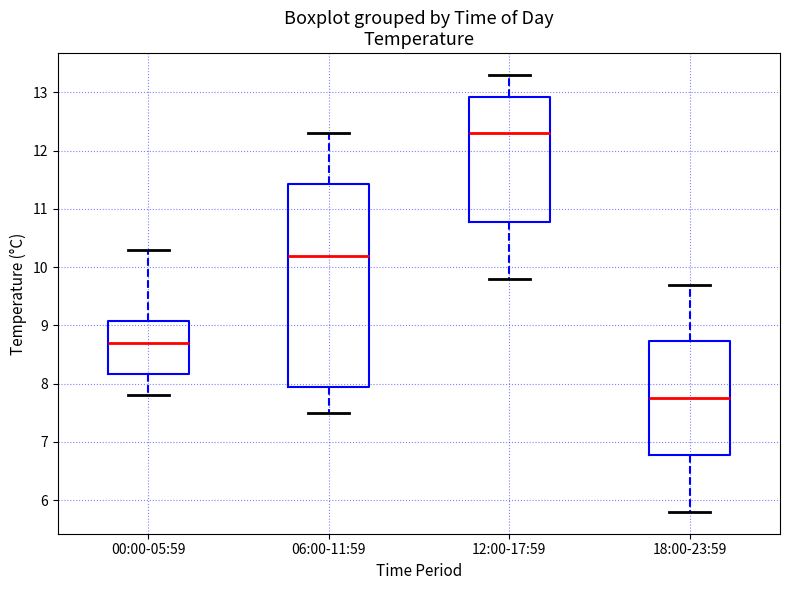

Which box has the lowest median line?

18:00-23:59